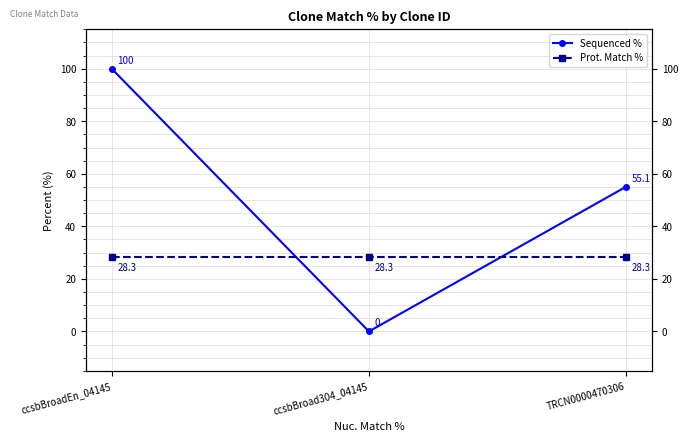

At which label does Sequenced % reach its peak?

ccsbBroadEn_04145